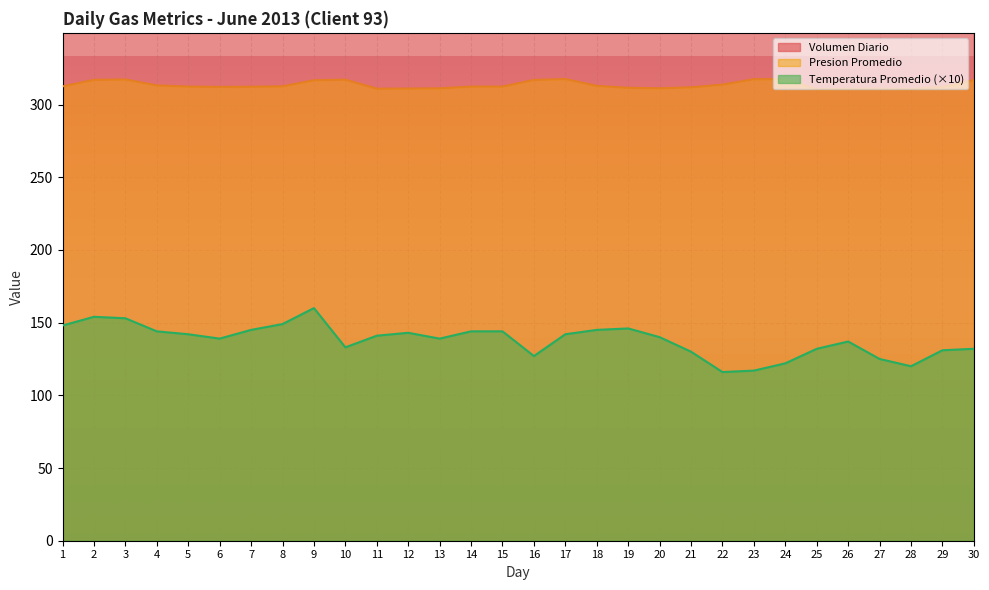

In Volumen Diario, how many points are lower than both neighbors (excluding endpoints)?

5